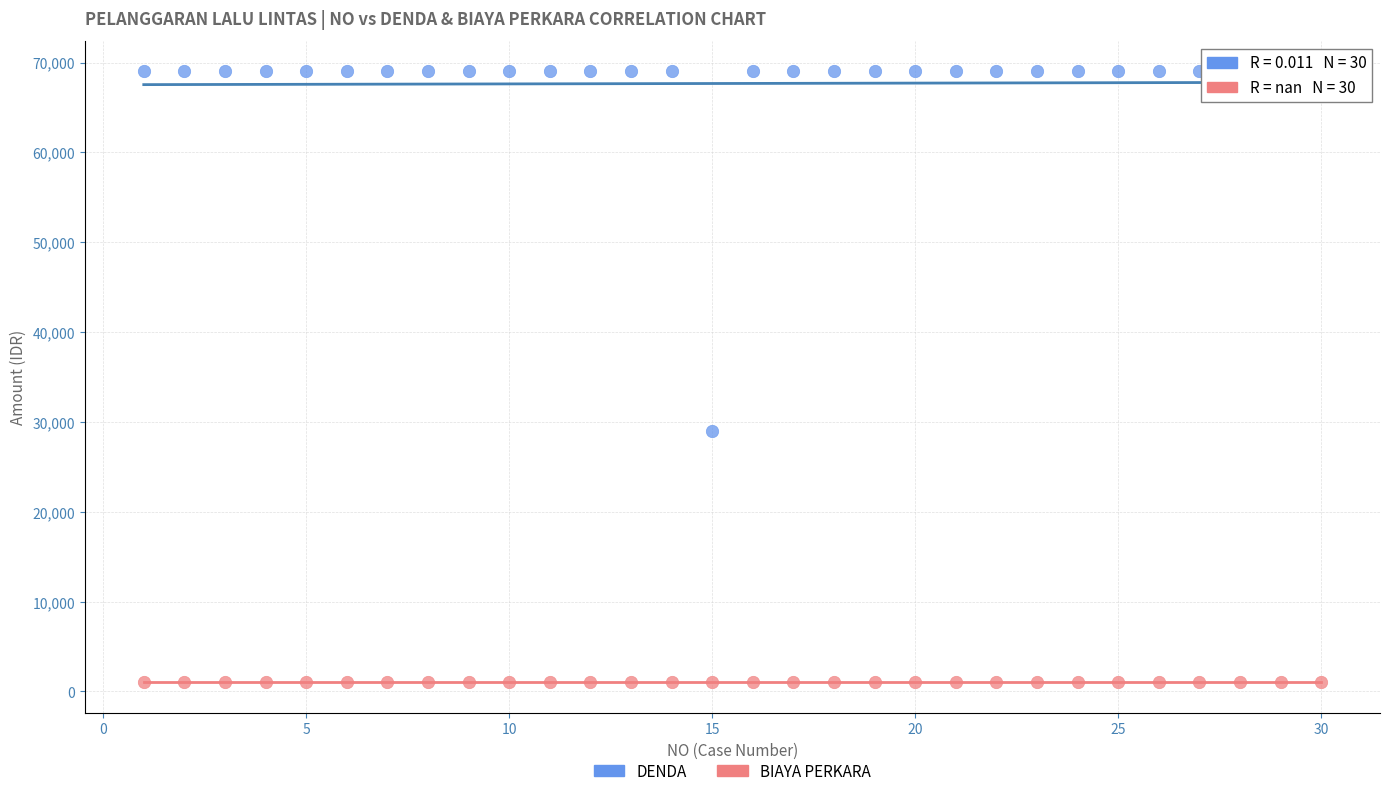

Across all series, what Y value is closest to 35000?

29000